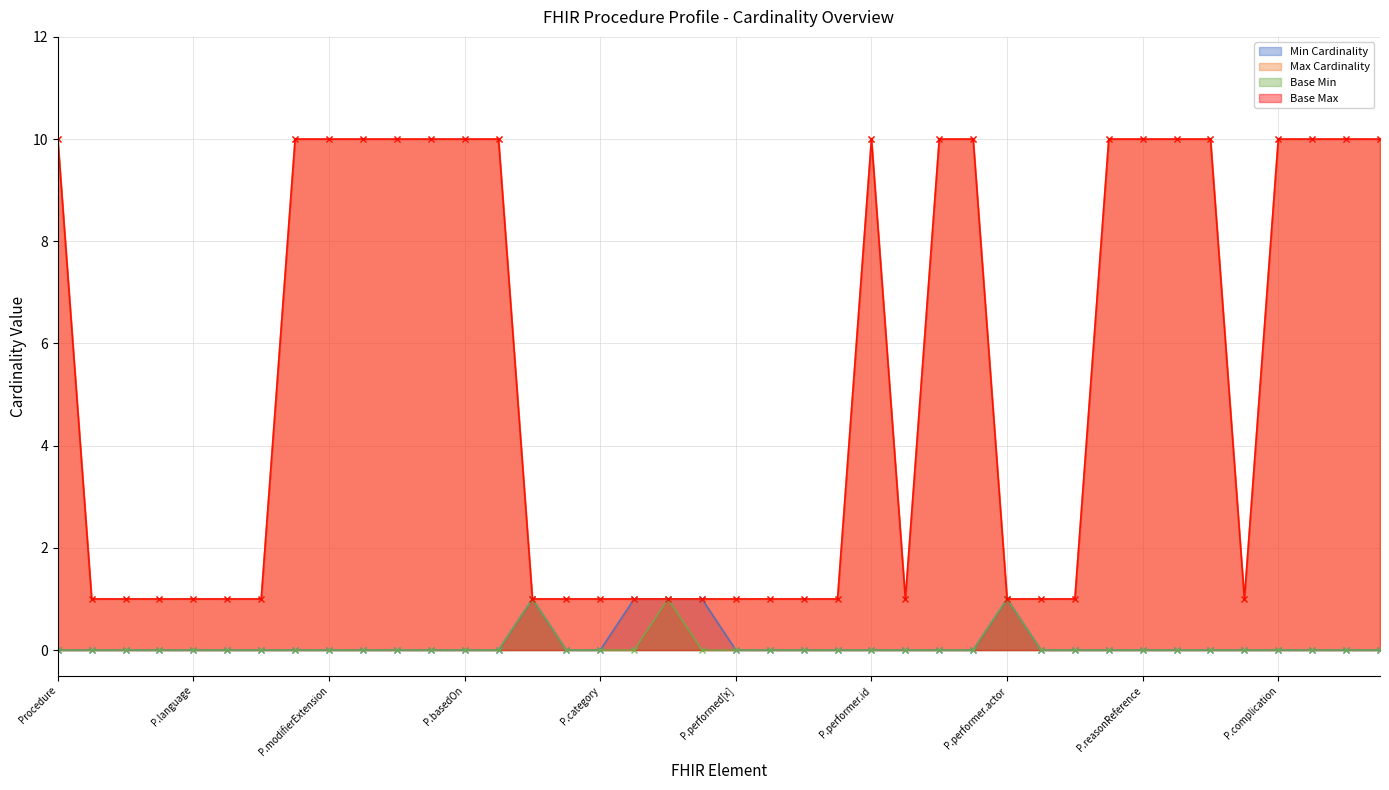

What is the label of the 16th point from the left?

Procedure.statusReason